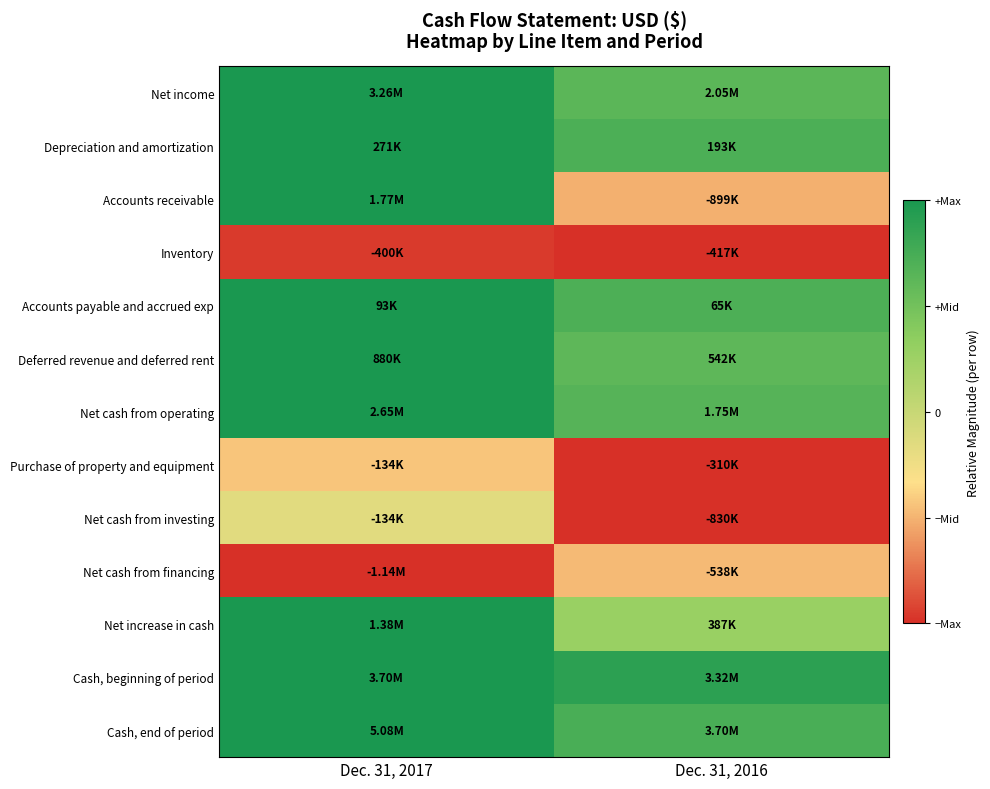

Between Dec. 31, 2016 and Dec. 31, 2017, which is larger?

Dec. 31, 2017